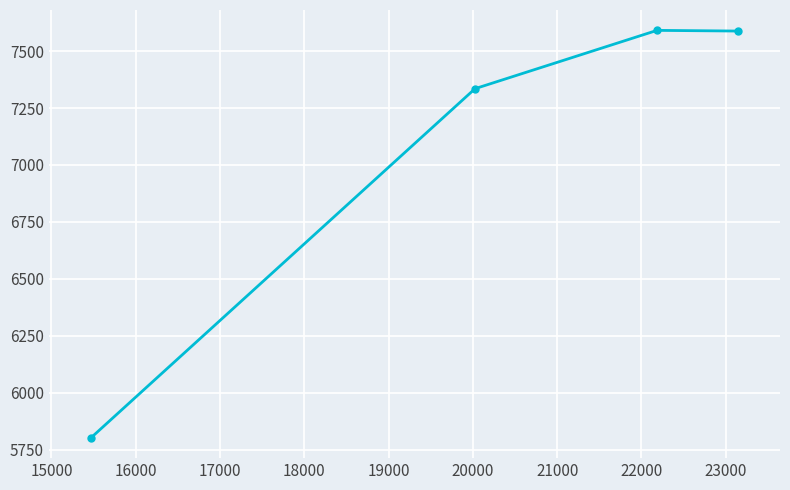

What is the difference between the maximum and second lowest values?

256